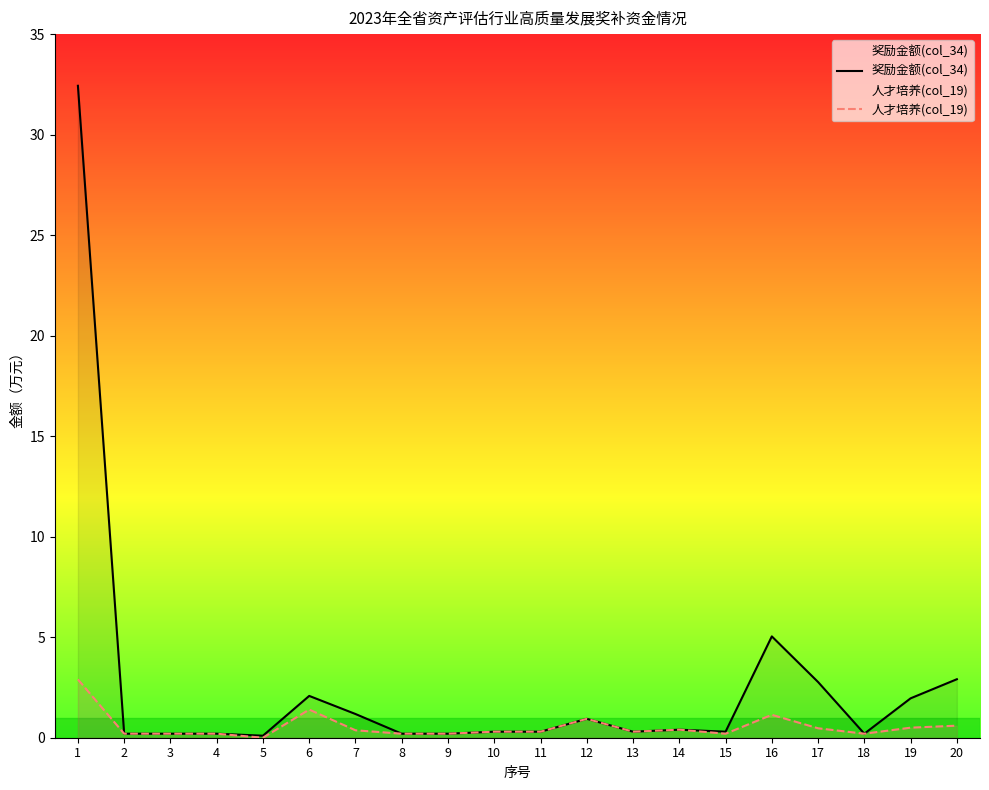

What is the sum of all 人才培养(col_19) values?

11.0